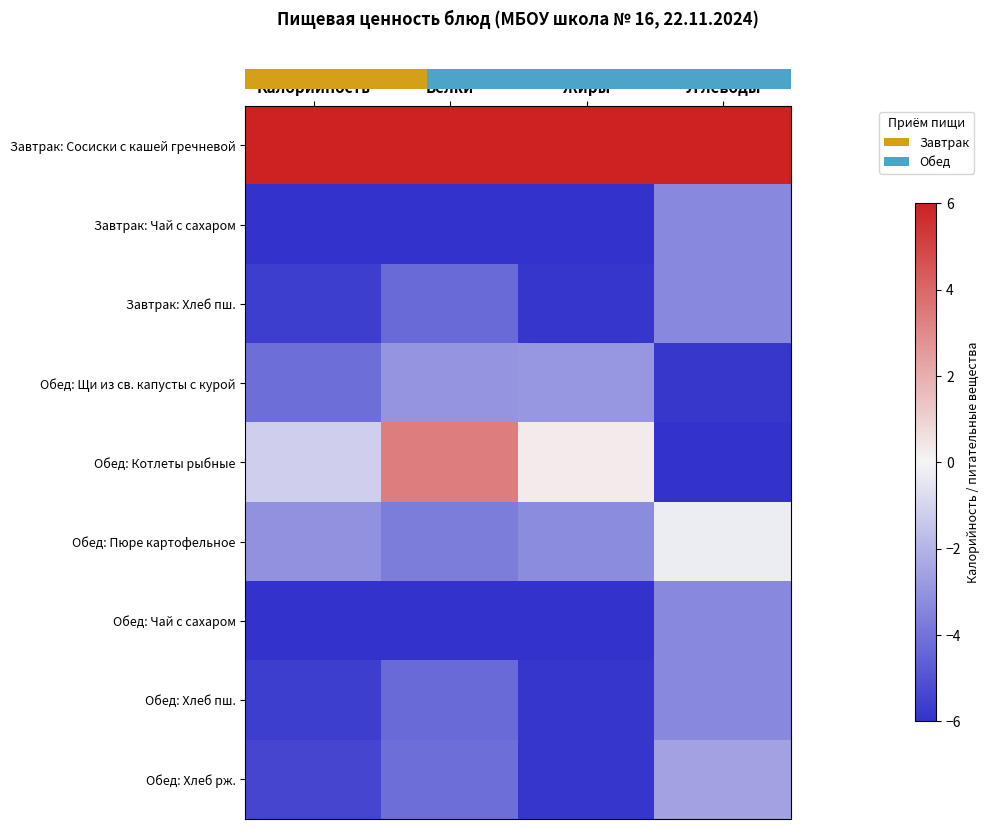

Which series has the widest spread of values?

row_4